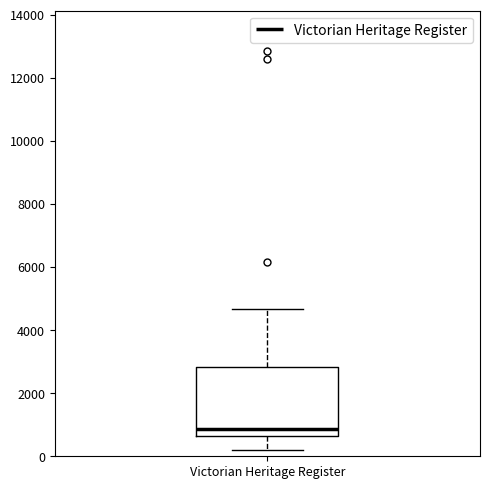

Transcribe this box plot: give where the median line is, the range the box spans, and where the two whiskers end, as read against the y-axis. The values are not printed on the chart, so give them approximately, as read against the axis.

median 800, box 600 to 2800, whiskers 200 to 4600